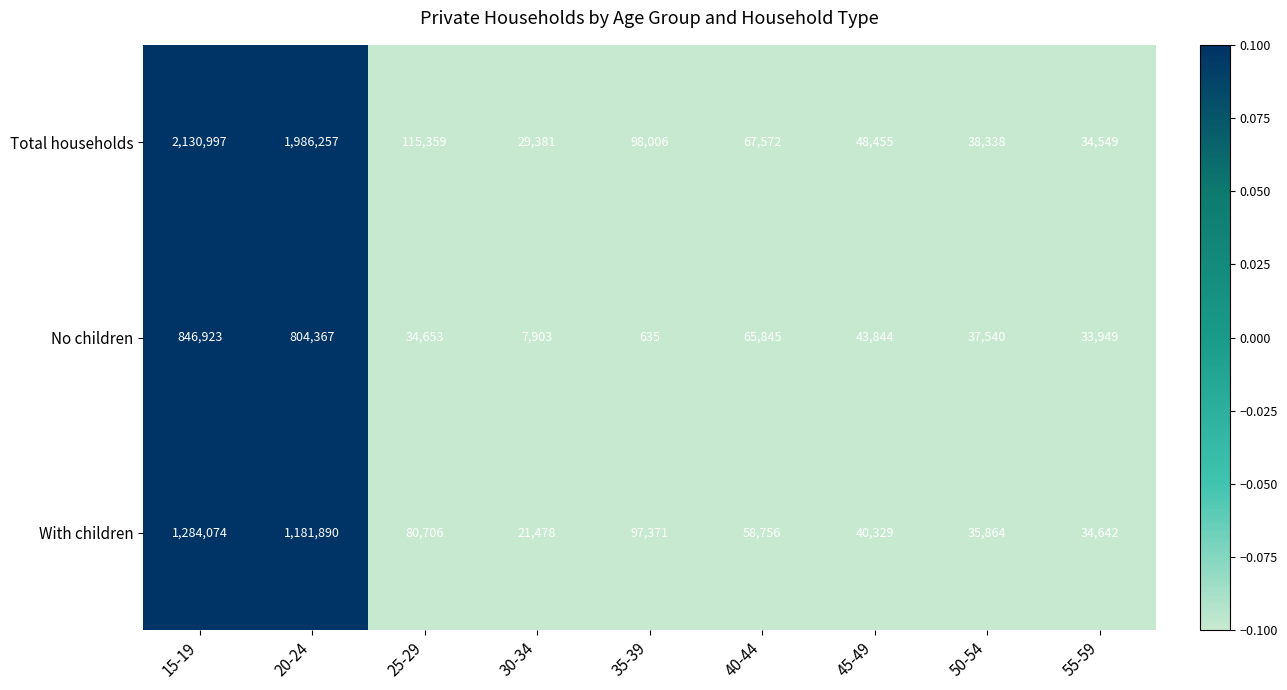

What is the difference between the No children values at 35-39 and 55-59?

33314